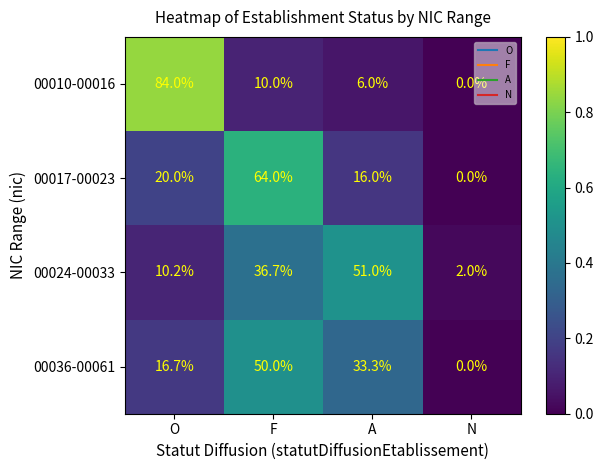

How many series are shown in this chart?

4